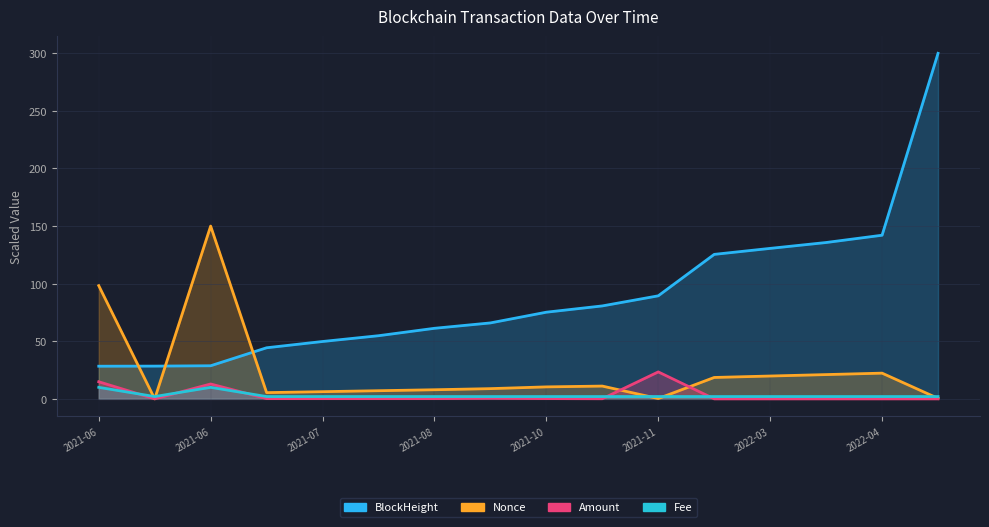

Reading right to left, transcribe all the data shown in this chart.

BlockHeight: 300.0	142.1	135.7	130.6	125.4	89.5	80.7	75.2	65.9	61.3	54.8	49.8	44.4	28.7	28.4	28.3
Amount: 0.0	0.0	0.0	0.0	0.0	23.4	0.1	0.2	0.5	0.2	0.2	0.2	0.2	12.9	0.0	14.8
Fee: 2.0	2.0	2.0	2.0	2.0	2.0	2.0	2.0	2.0	2.0	2.0	2.0	2.0	10.0	2.0	10.0
Nonce: 0.4	22.3	21.1	19.8	18.6	0.3	11.1	10.4	8.9	7.9	7.1	6.2	5.4	150.0	0.0	98.3